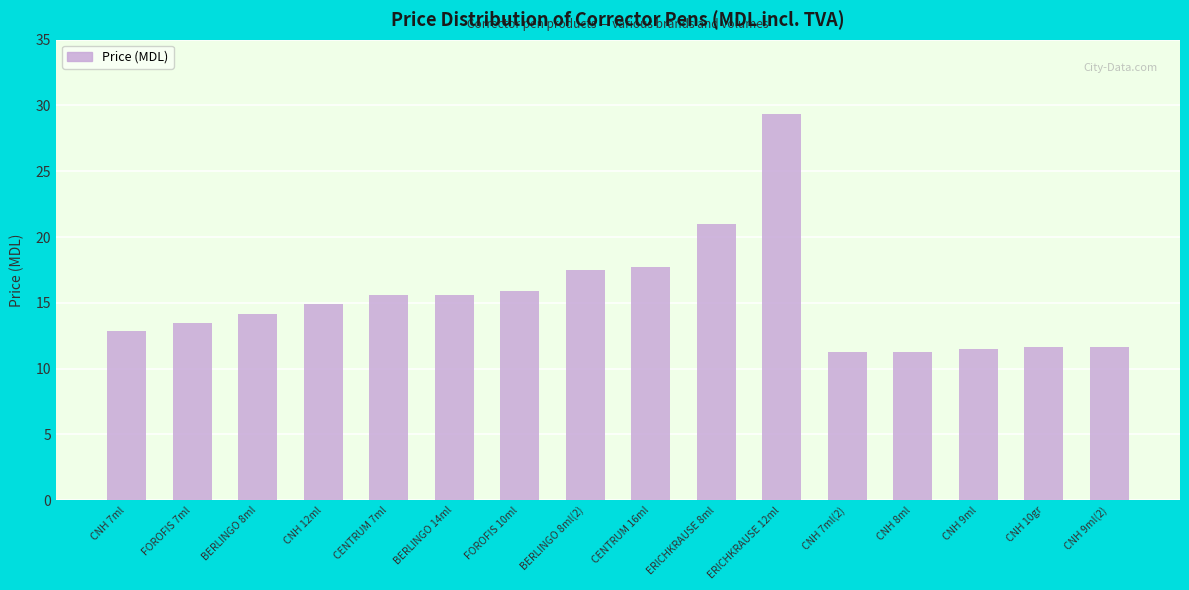

What is the value of the 2nd bar from the left?

13.5